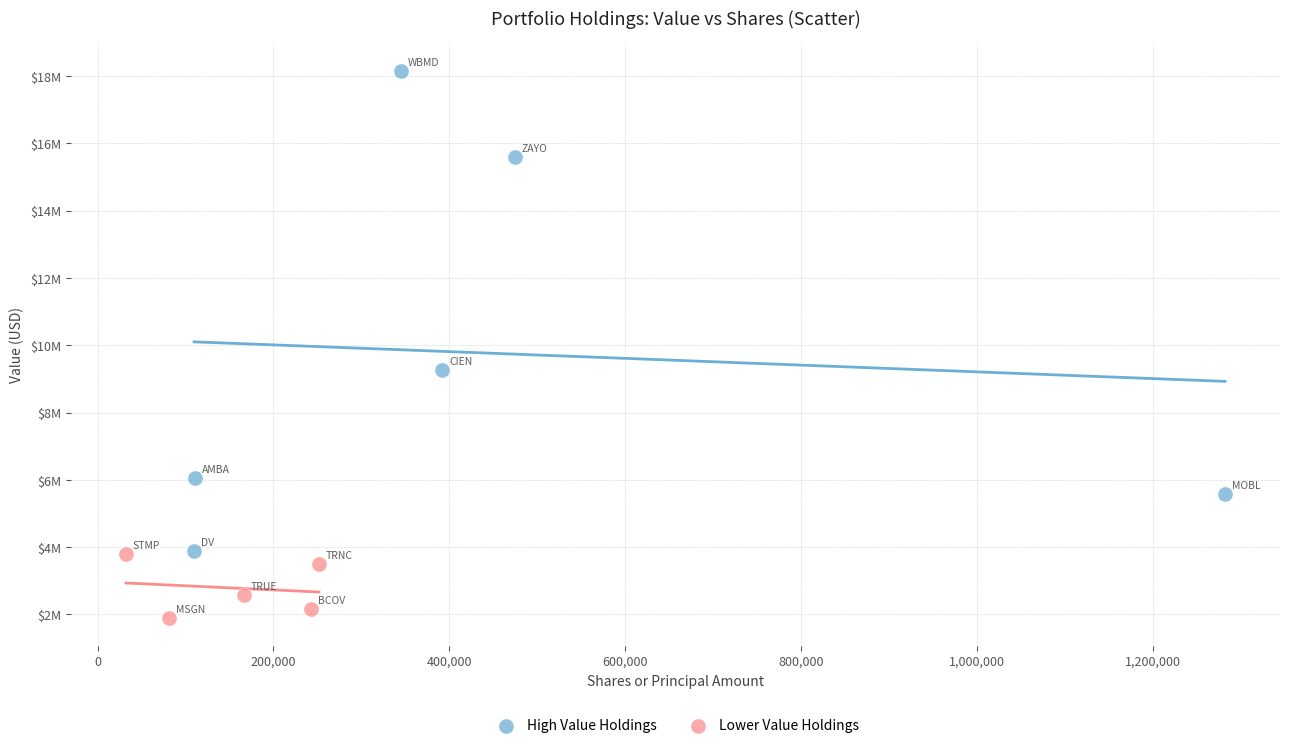

Which series has the largest Y range (max minus min)?

High Value Holdings